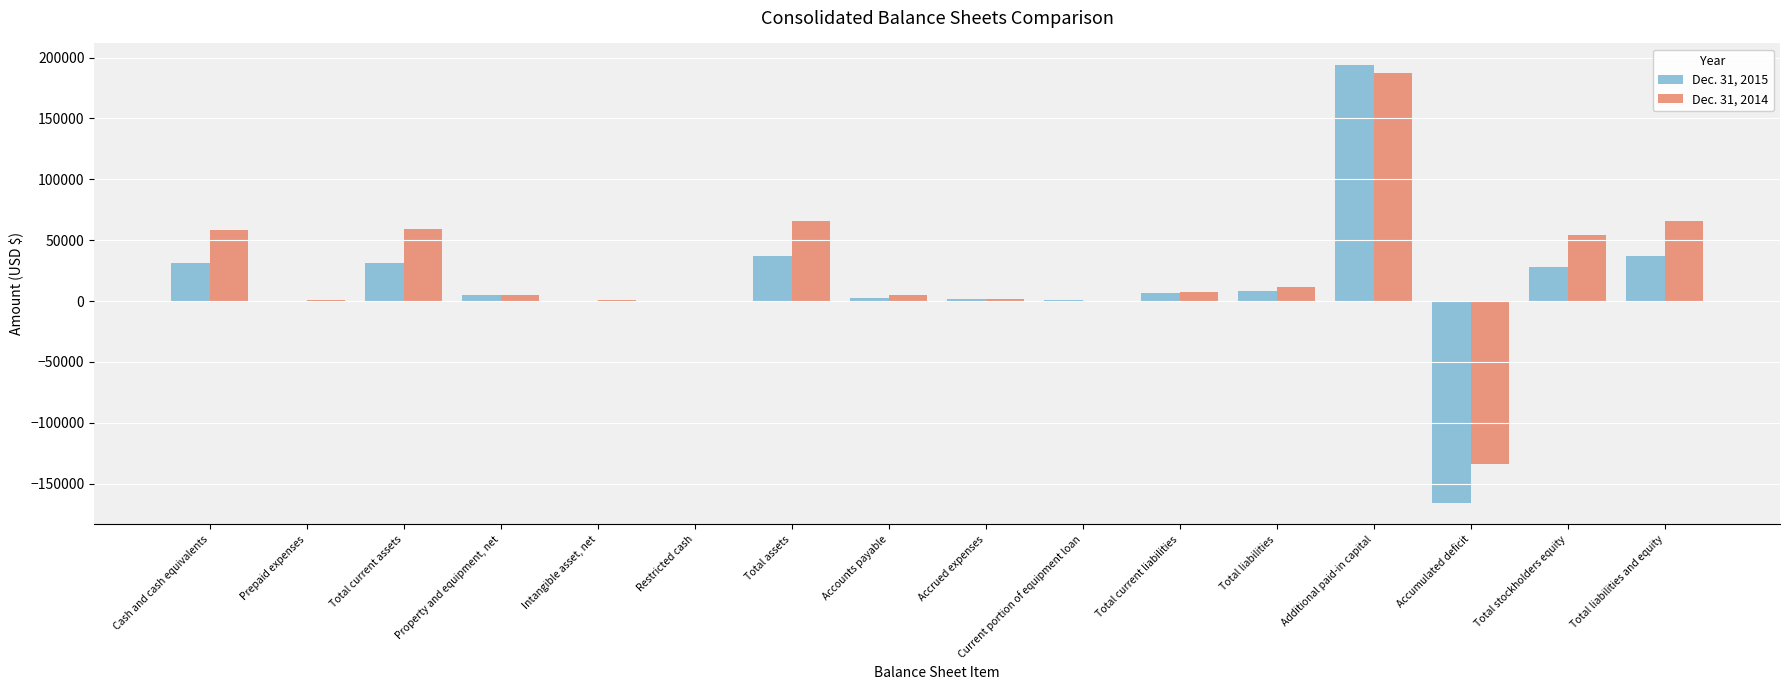

At which label does Dec. 31, 2015 reach its peak?

Additional paid-in capital